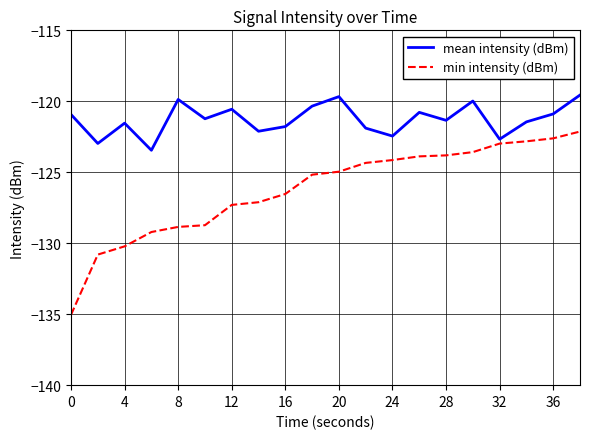

How many lines are shown in the chart?

2